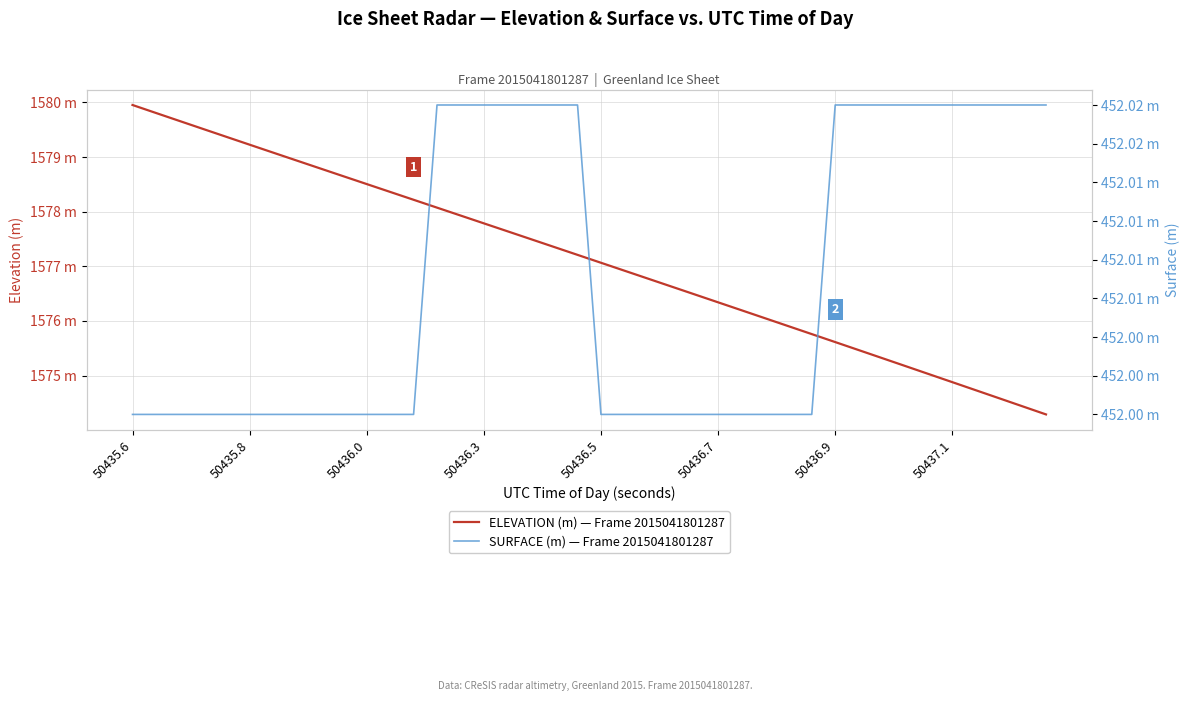

What is the lowest value of the SURFACE (m) — Frame 2015041801287 series?

452.0